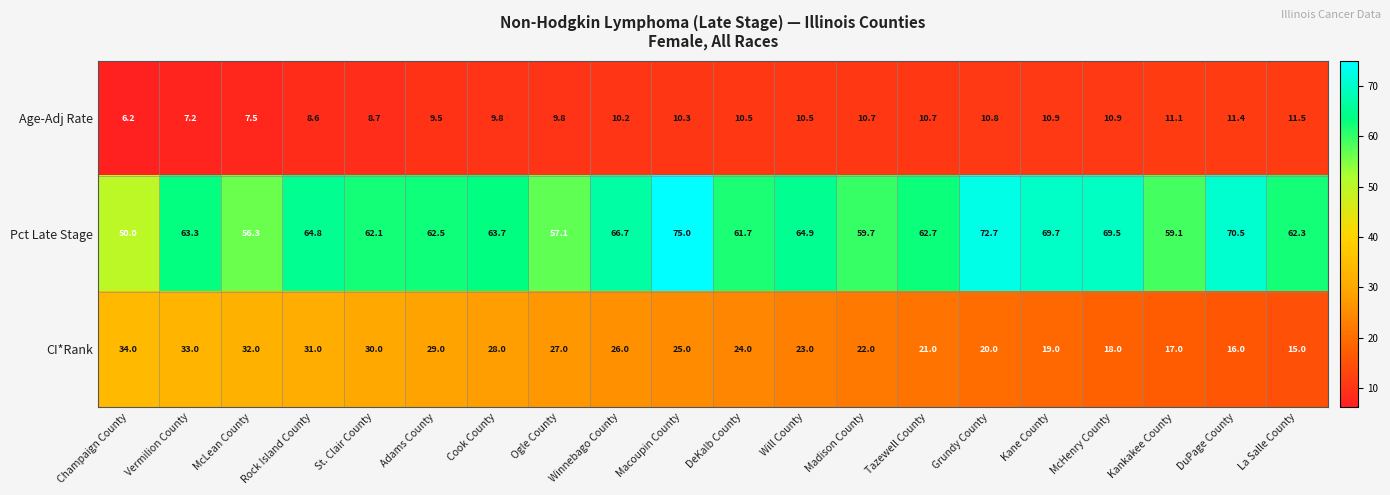

True or false: Pct Late Stage has a value of 37.1 at Cook County.

False